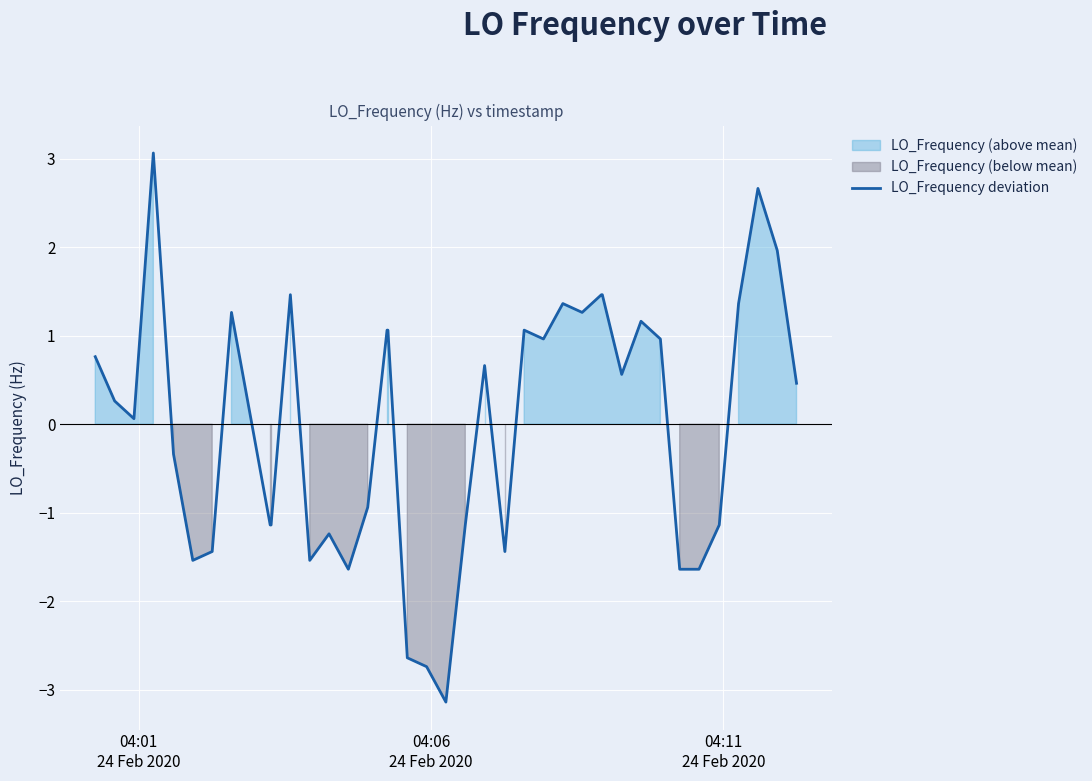

How many interior local peaks (higher than both neighbors) does the data have?

9